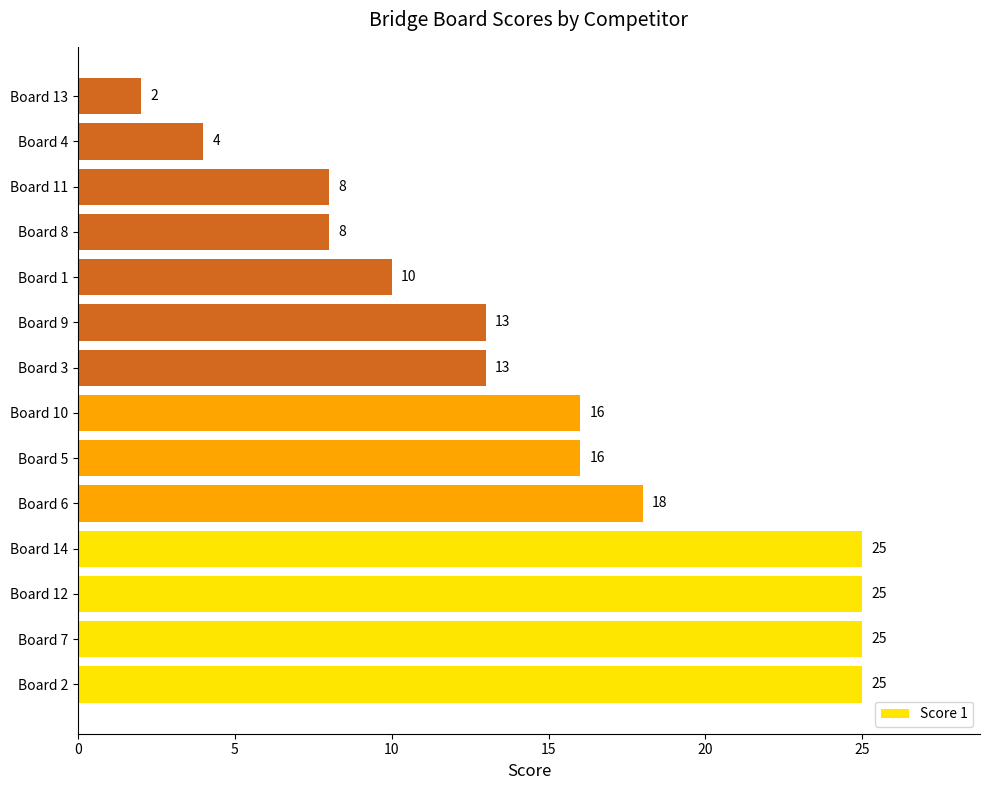

What is the change in value from Board 14 to Board 1?

-15